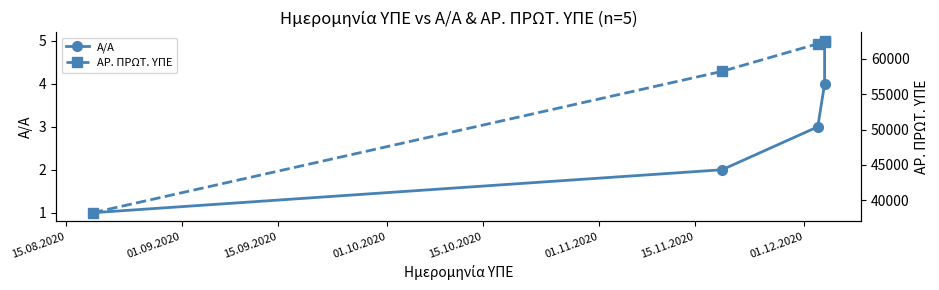

True or false: ΑΡ. ΠΡΩΤ. ΥΠΕ and Α/Α intersect in this chart.

False